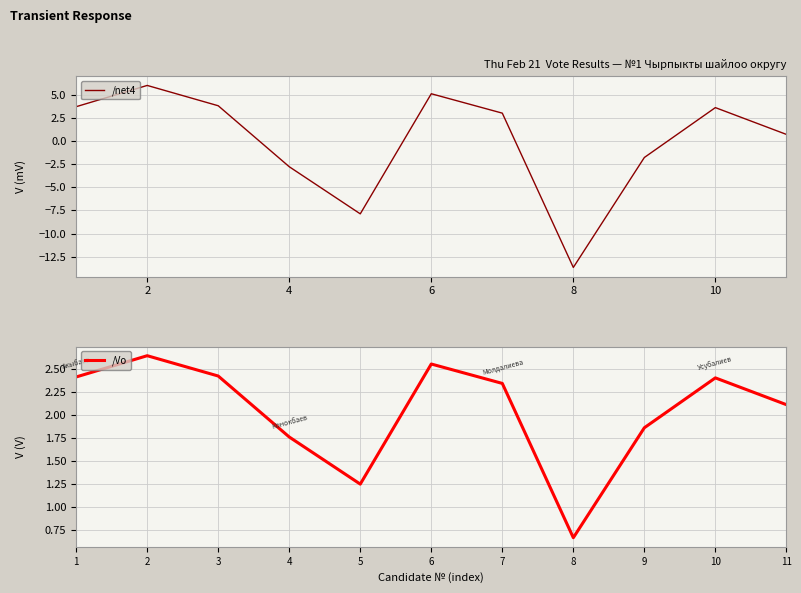

The /net4 series shows 1.4 at 10. True or false?

False